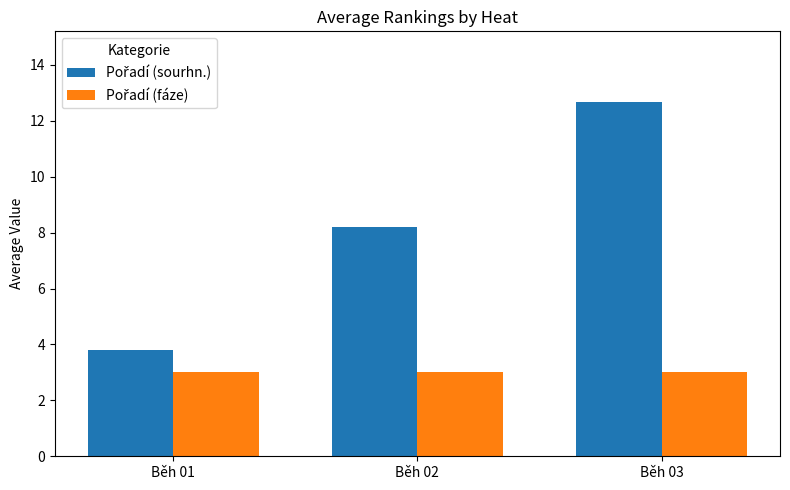

What is the total value across all series at Běh 03?

15.7